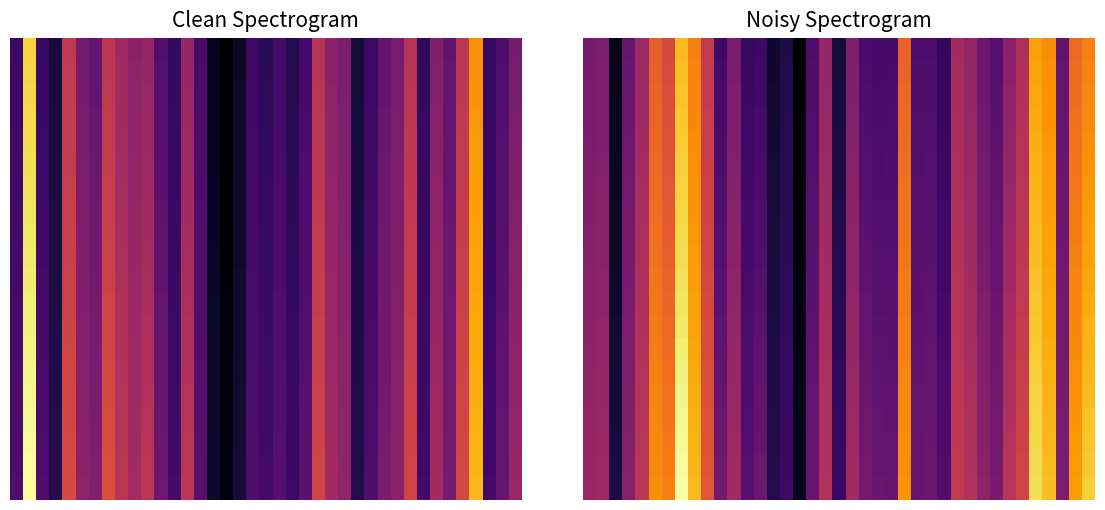

What is the greatest value displayed?

7.1